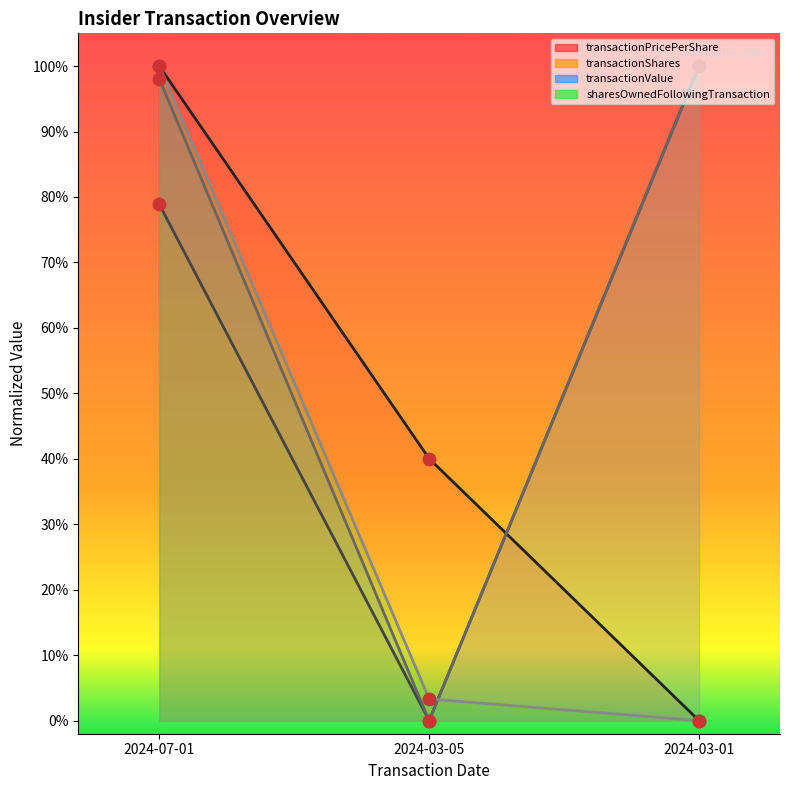

Which series has the largest total across all categories?

transactionValue